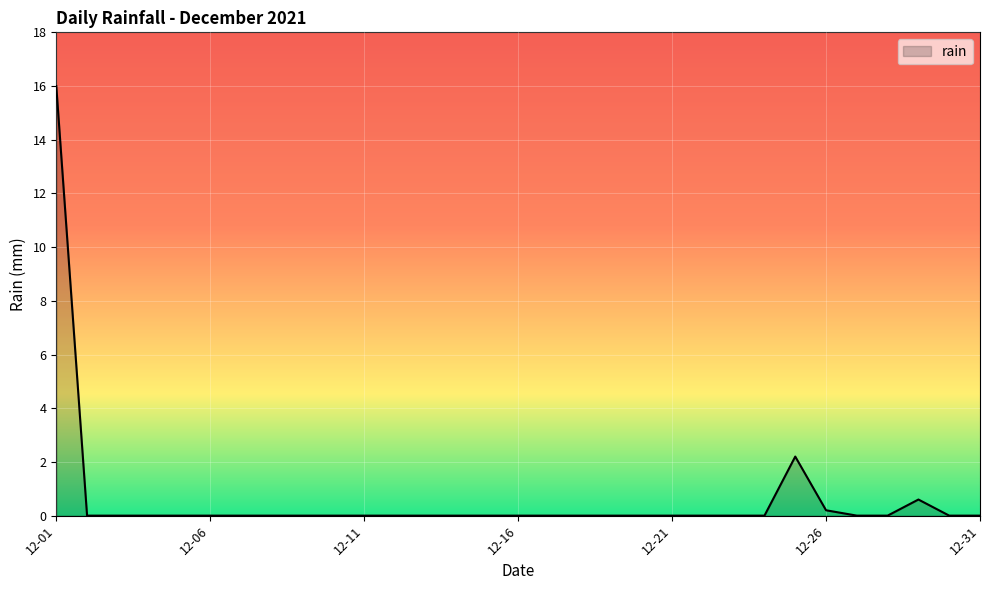

What is the difference between the maximum and minimum values?

16.0